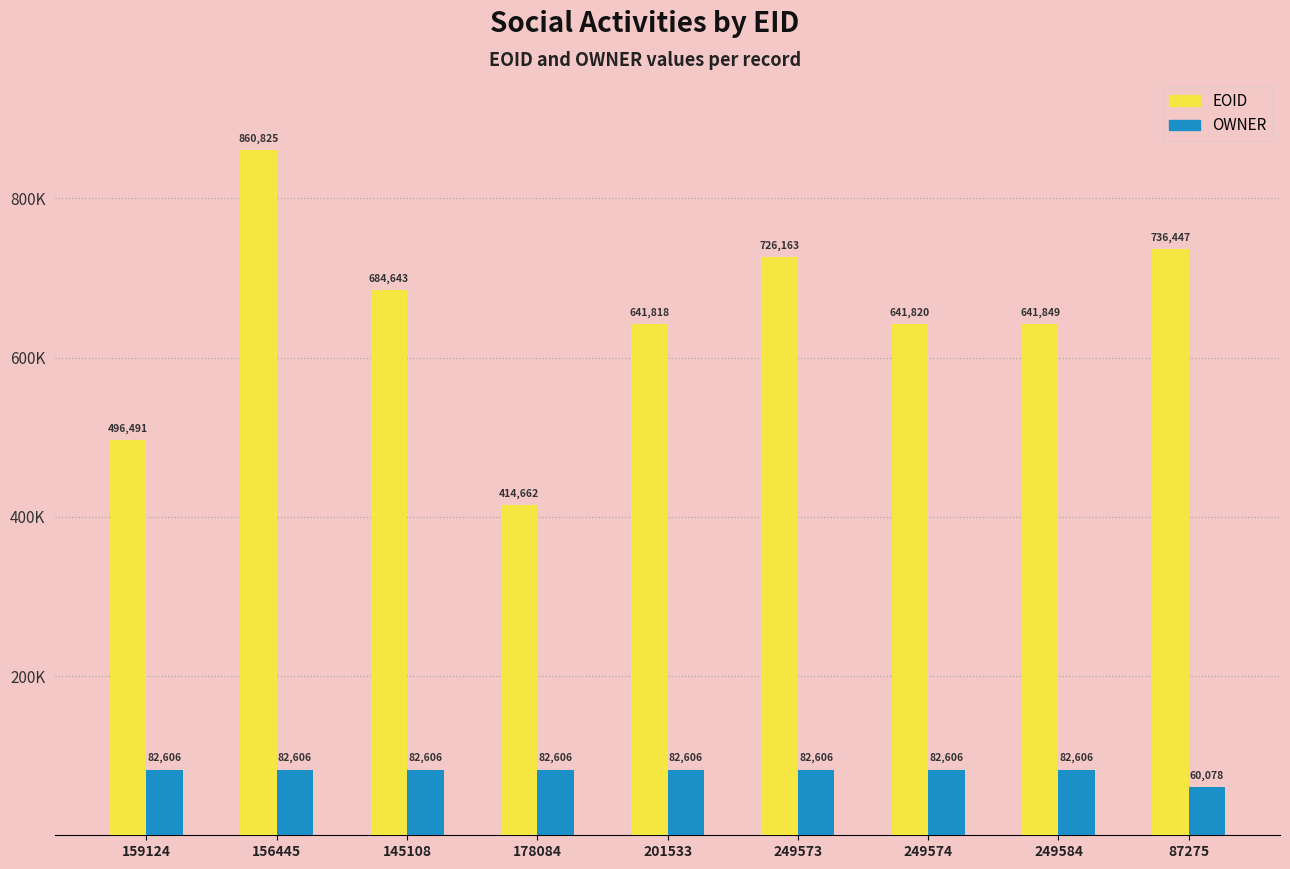

At which category is the sum across all series the highest?

156445